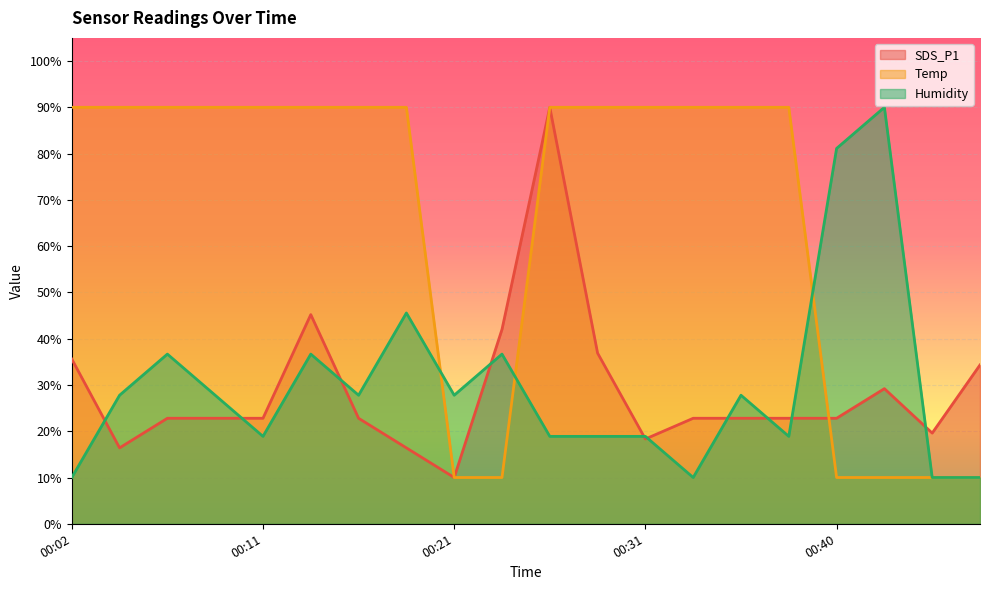

At which label does Humidity first exceed 27?

00:04